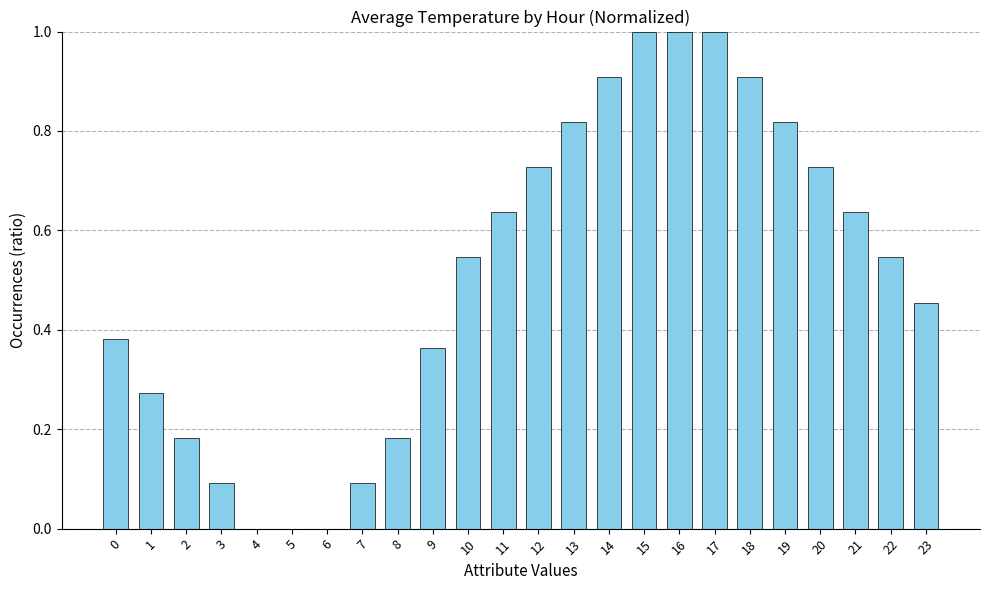

Is it true that the value at 16 is 1.0?

True